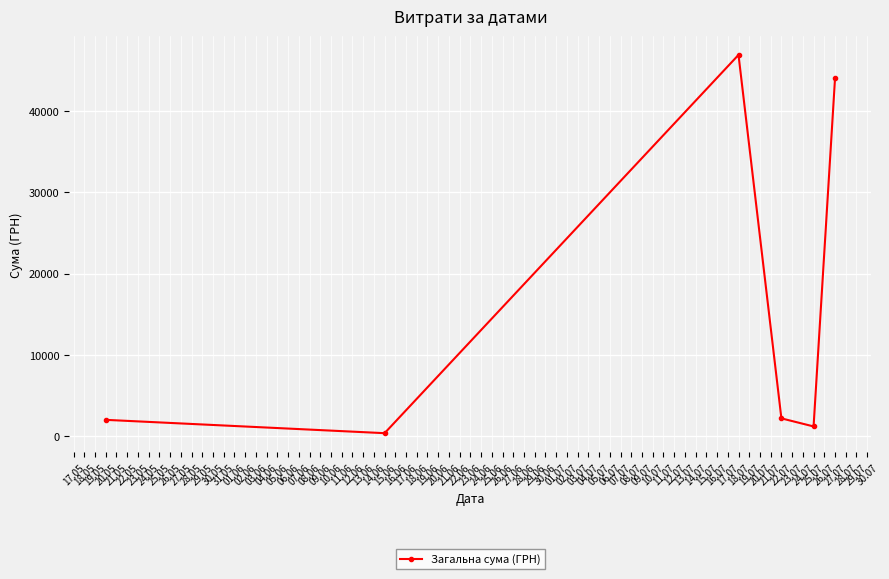

Does the chart display data point markers on the line(s)?

Yes